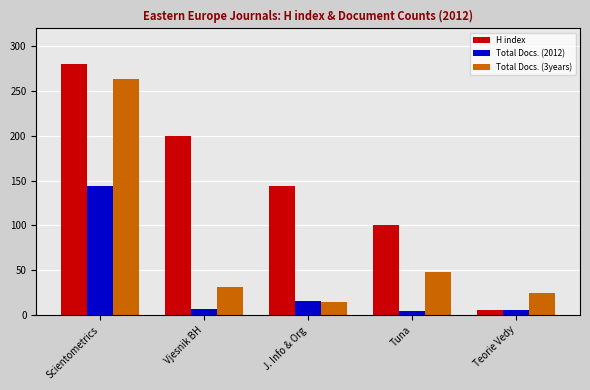

At which label does Total Docs. (2012) first exceed 7?

Scientometrics